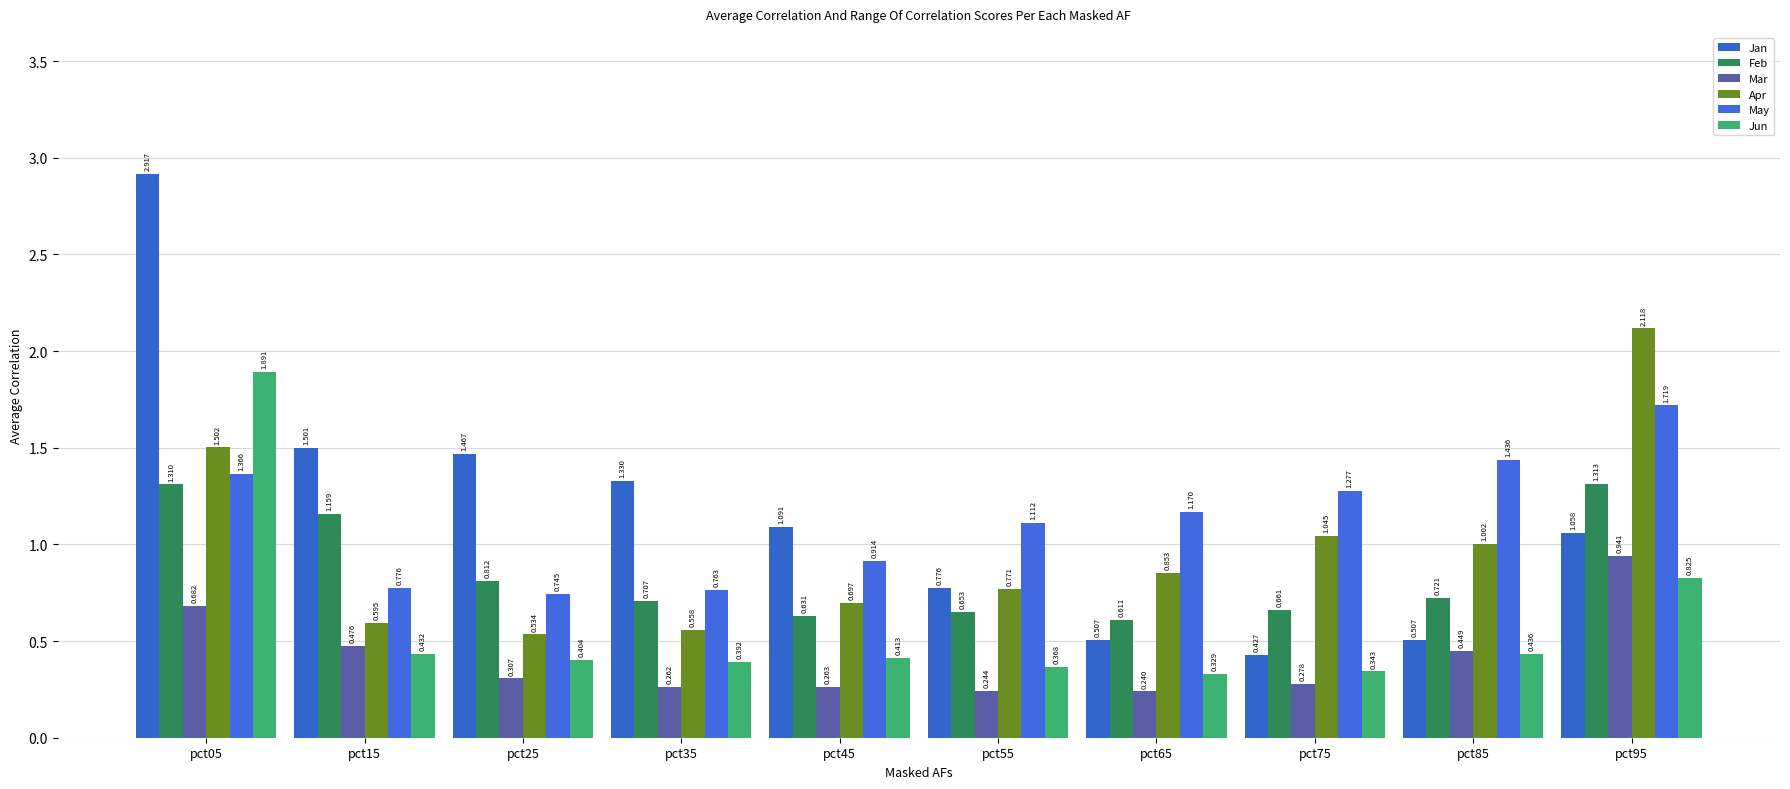

True or false: Jan has a value of 1.5 at pct25.

True